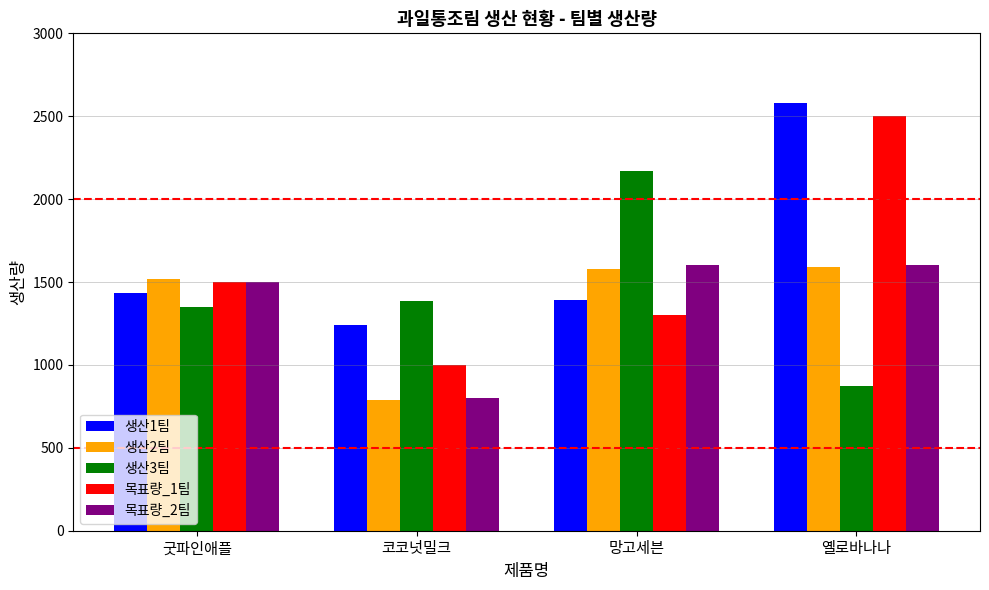

Count the number of data series in this chart.

5